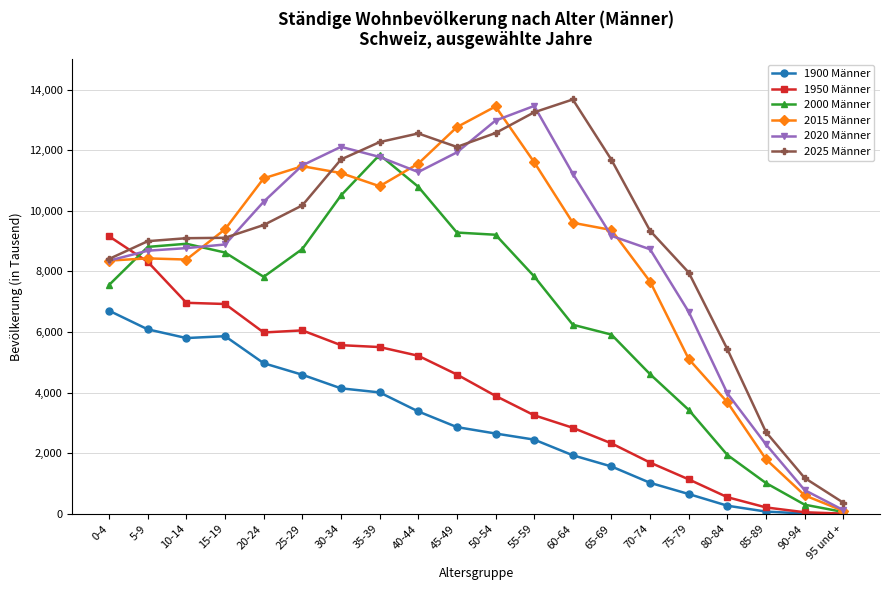

The value of 1900 Männer at 0-4 is 3257.8. True or false?

False